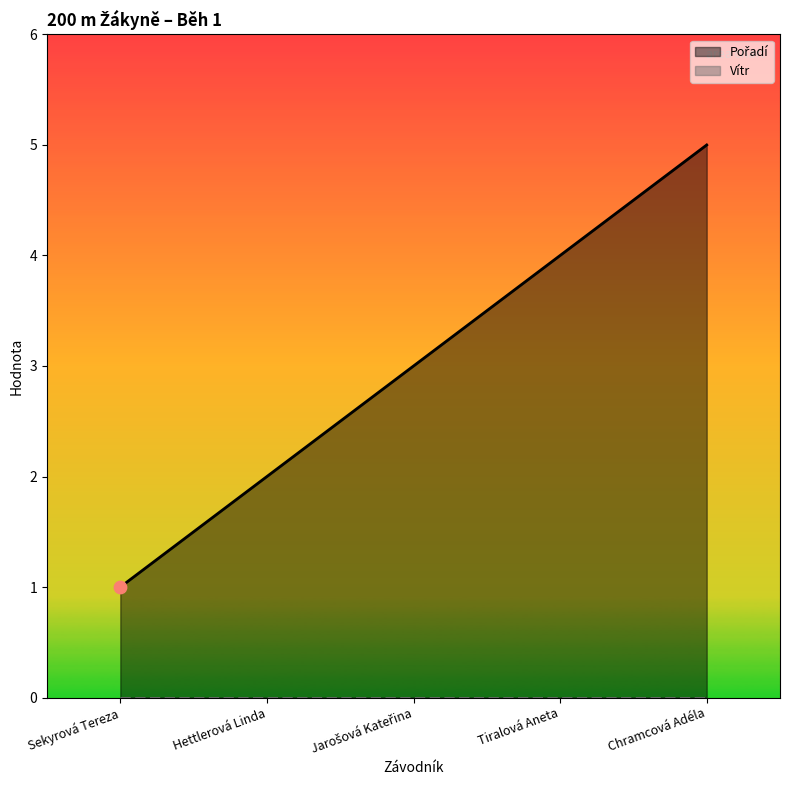

What is the change in value from Sekyrová Tereza to Hettlerová Linda?

+1